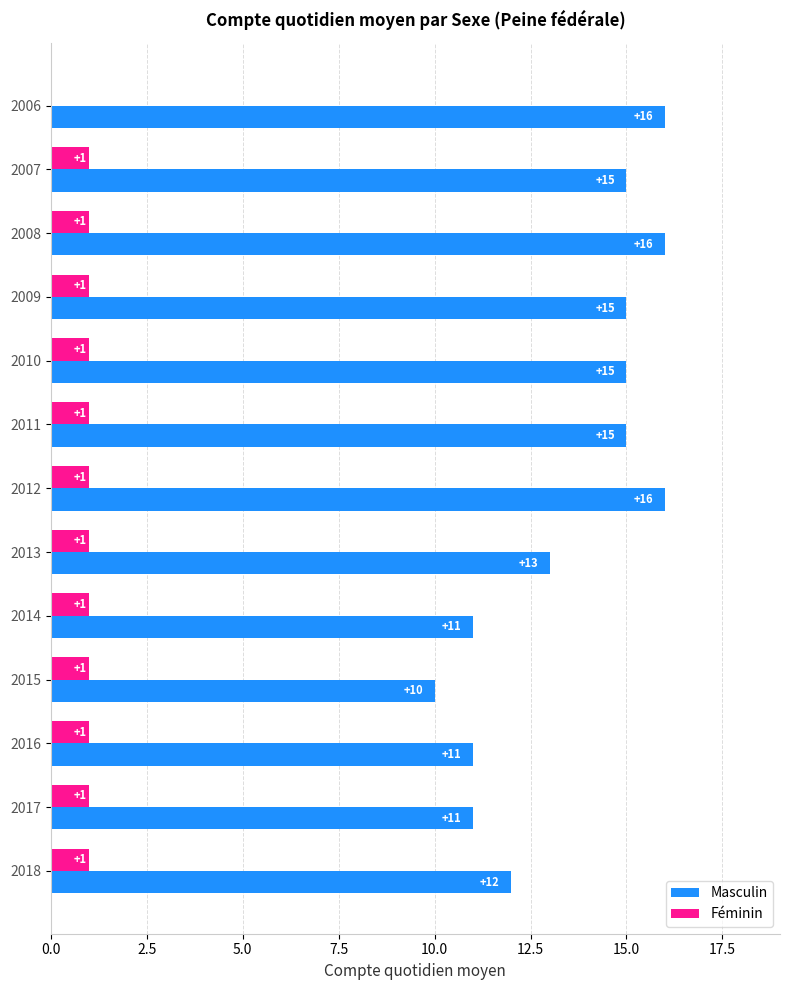

Count the number of categories in the chart.

13